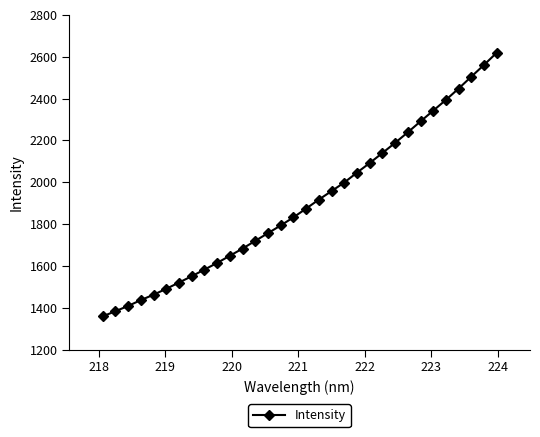

What is the difference between the maximum and minimum values?

1260.7